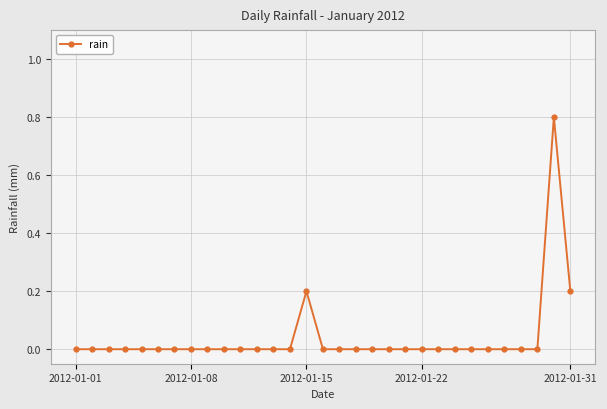

What is the greatest value displayed?

0.8